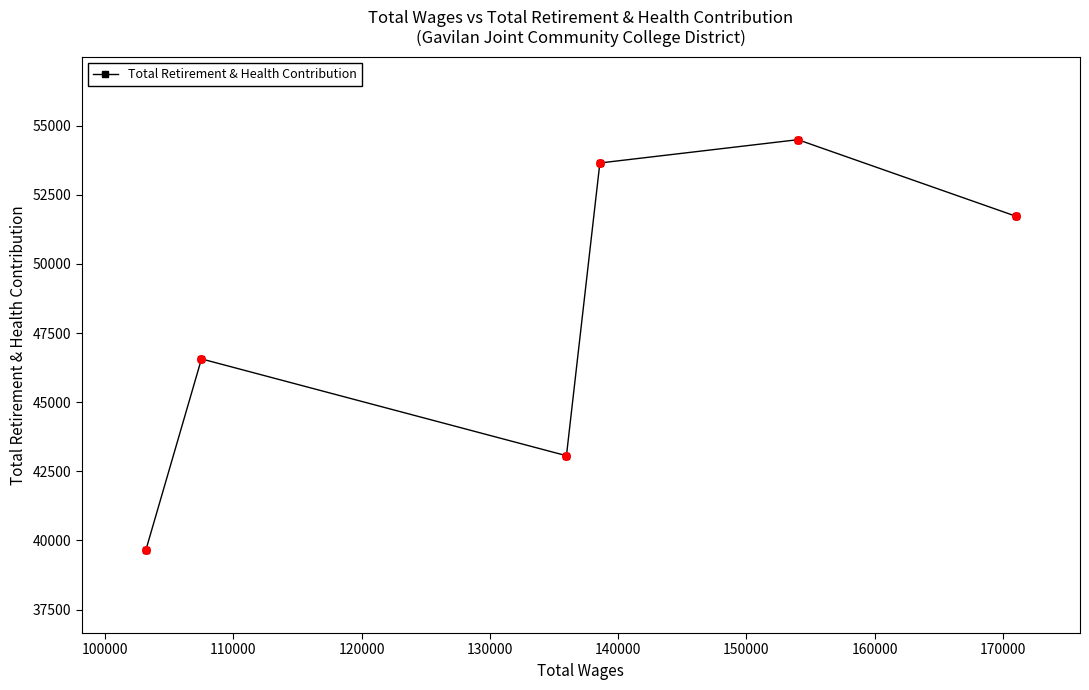

What is the difference between the maximum and minimum values?

14847